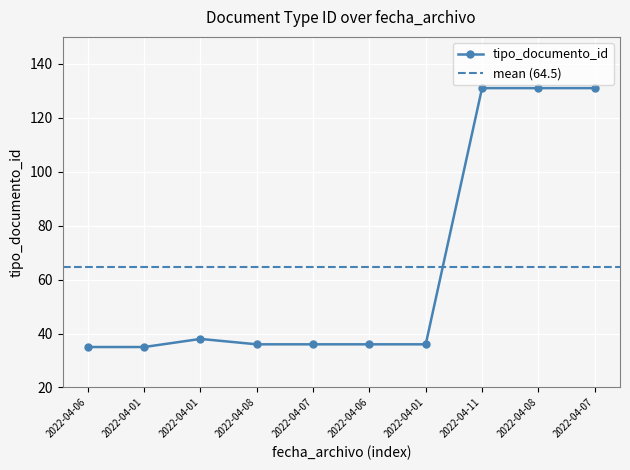

Rank the categories by value from lowest to highest.

2022-04-06, 2022-04-01, 2022-04-08, 2022-04-07, 2022-04-06, 2022-04-01, 2022-04-01, 2022-04-11, 2022-04-08, 2022-04-07